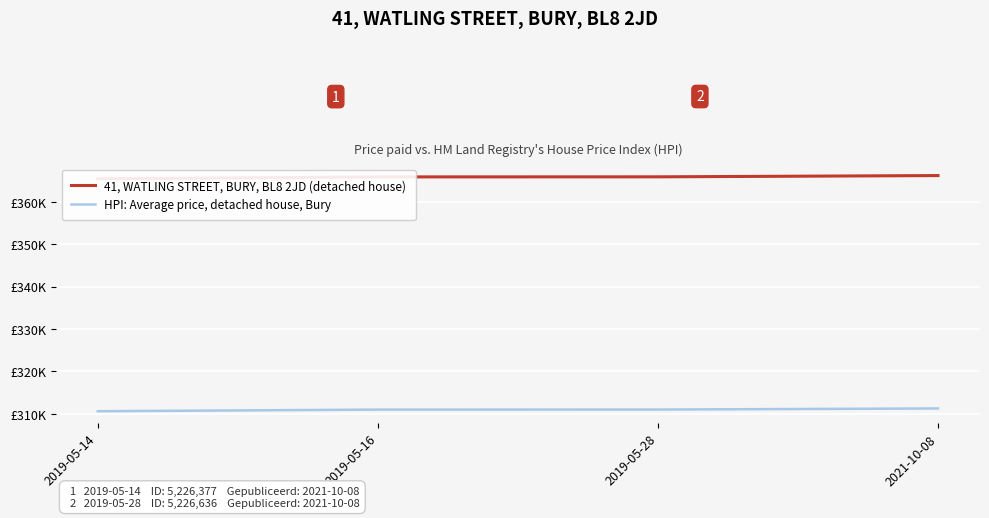

The value of HPI: Average price, detached house, Bury at 2019-05-16 is 311.0. True or false?

True